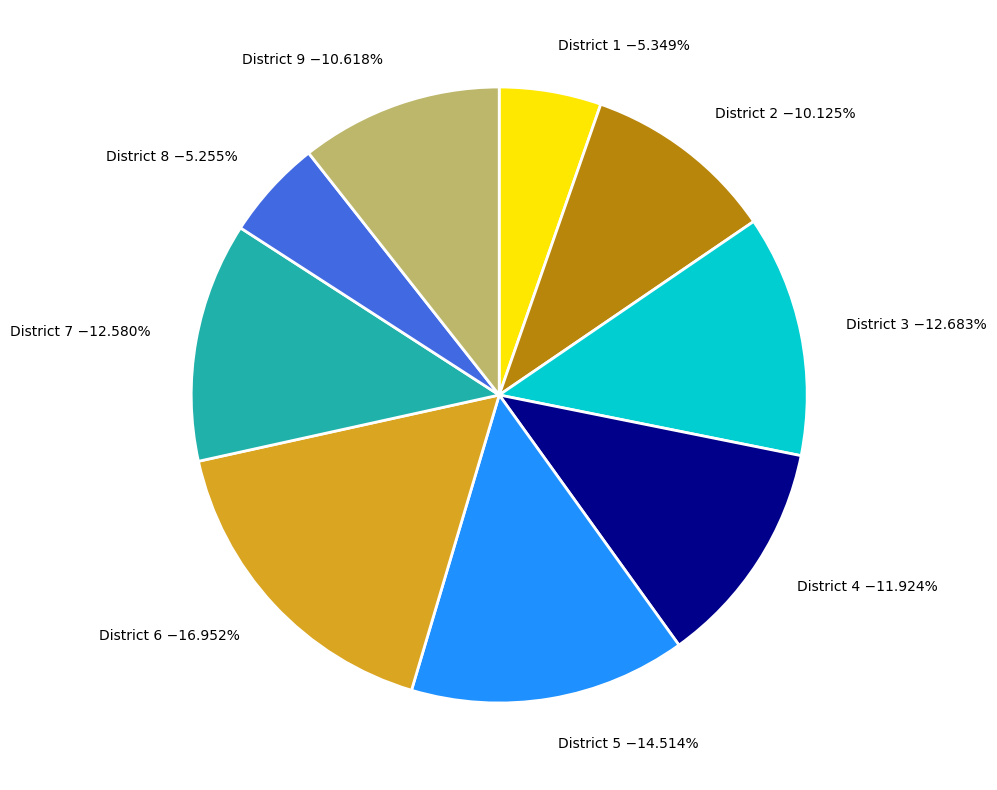

To the nearest percent, what is the difference between the largest and smallest slice percentages?

12%